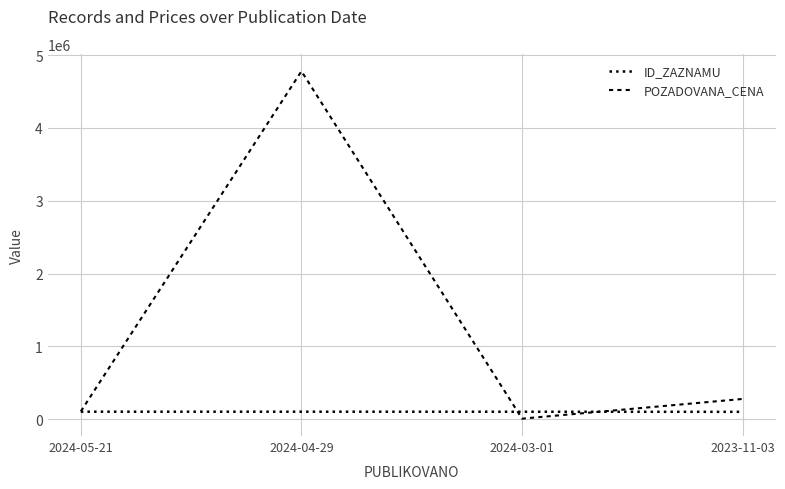

What is the sum of the POZADOVANA_CENA values at 2024-05-21 and 2024-04-29?

4885860.0